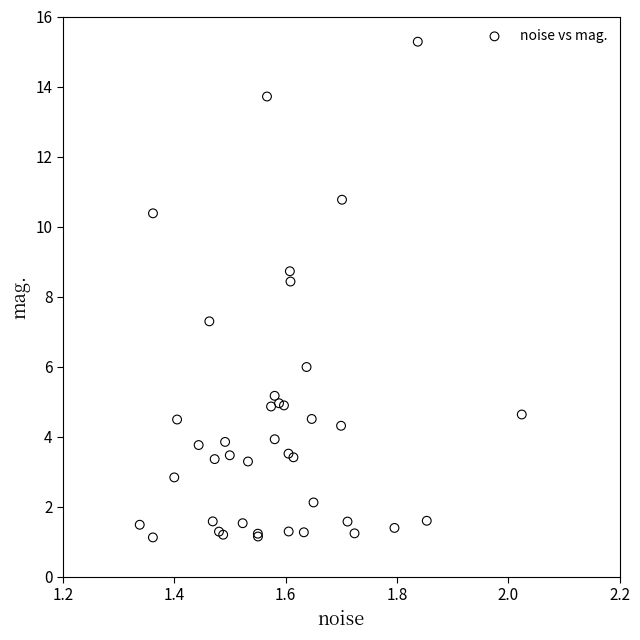

What Y value in the scatter plot is closest to 8?

8.4